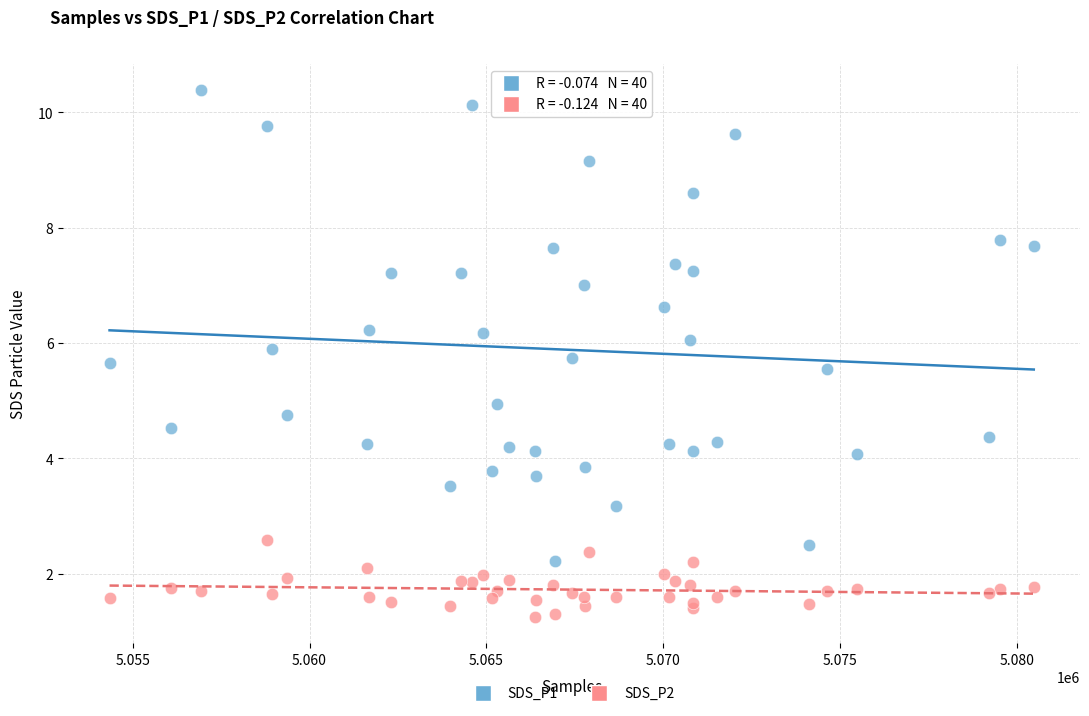

Which series contains the lowest Y value?

SDS_P2